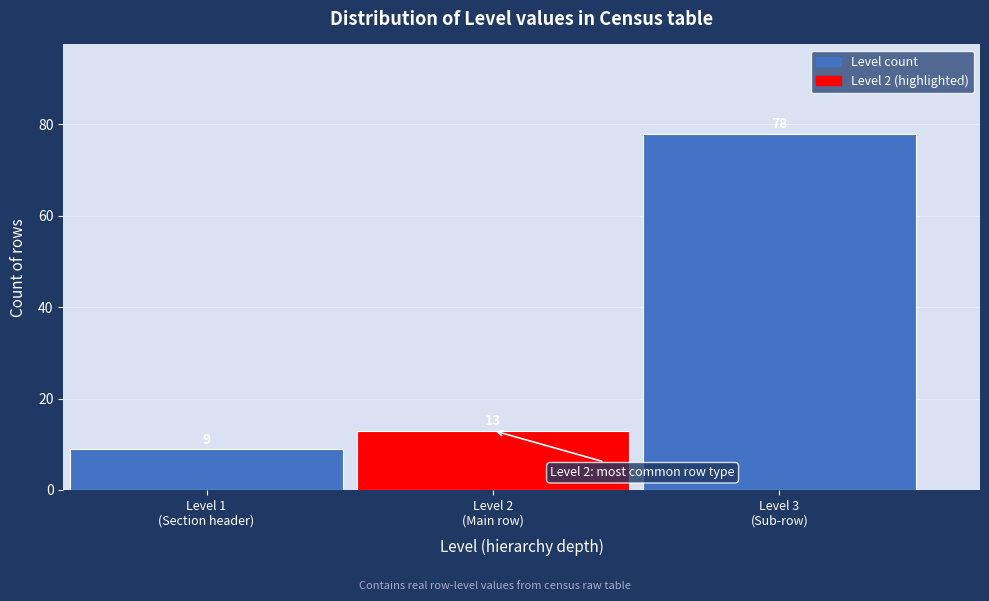

Reading right to left, list all the values displayed in this chart.

78	13	9